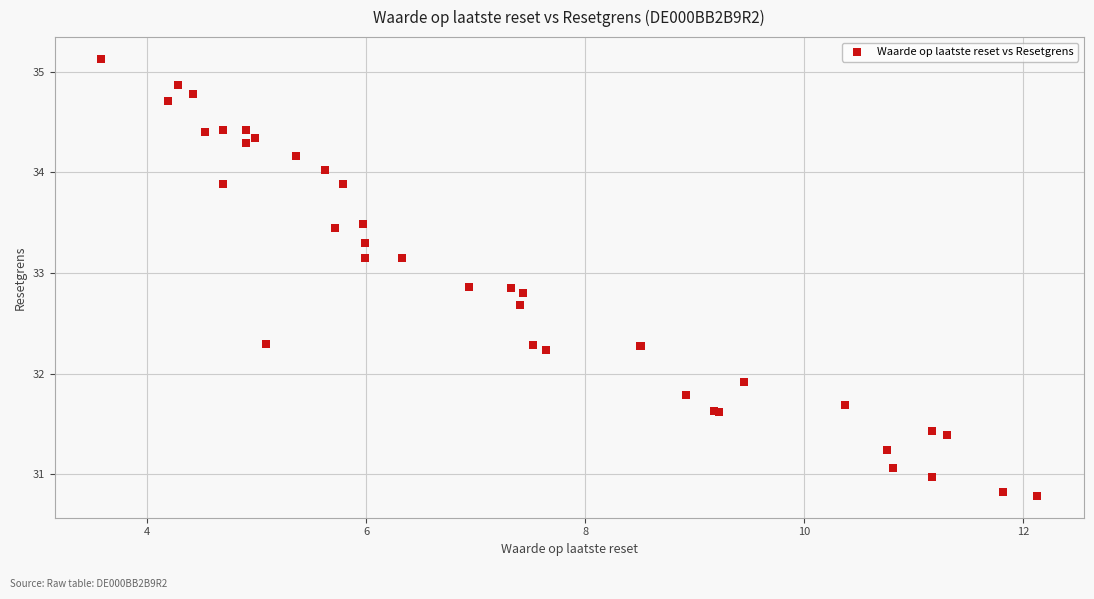

What Y value in the scatter plot is closest to 32?

31.9